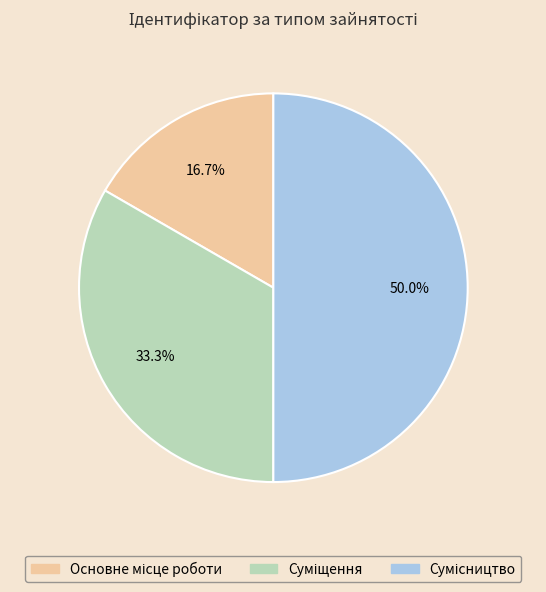

Rank the categories by value from highest to lowest.

Сумісництво, Суміщення, Основне місце роботи